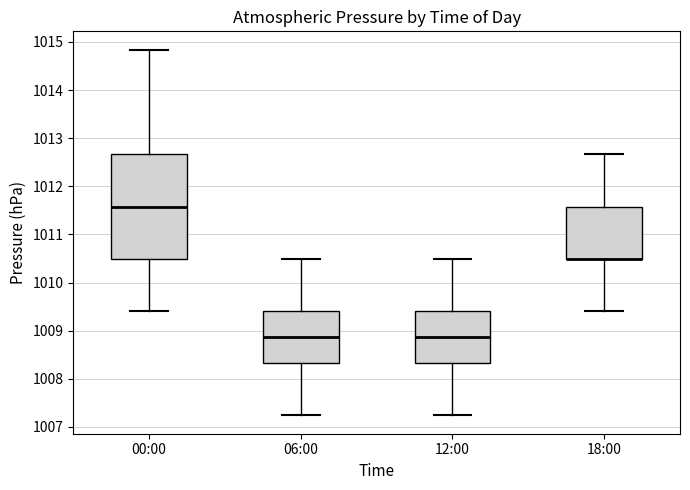

Reading left to right, read every box against the y-axis: the position of its median line, the range the box covers, and the ends of its whiskers. The values are not printed on the chart, so give them approximately, as read against the axis.

00:00: median 1011.6, box 1010.5 to 1012.7, whiskers 1009.4 to 1014.8
06:00: median 1008.9, box 1008.3 to 1009.4, whiskers 1007.2 to 1010.5
12:00: median 1008.9, box 1008.3 to 1009.4, whiskers 1007.2 to 1010.5
18:00: median 1010.5 (drawn on the box's lower edge), box 1010.5 to 1011.6, whiskers 1009.4 to 1012.7